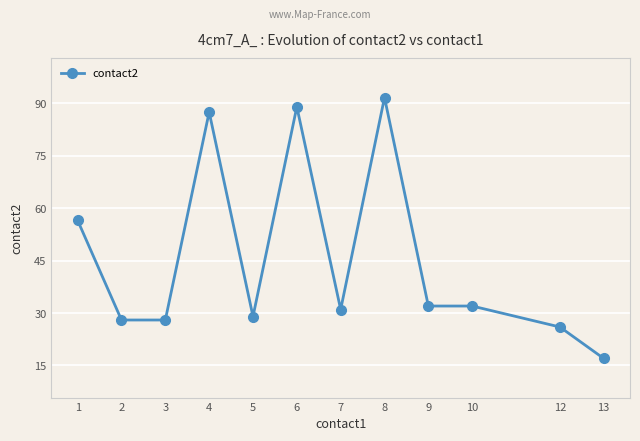

What is the greatest value displayed?

91.7